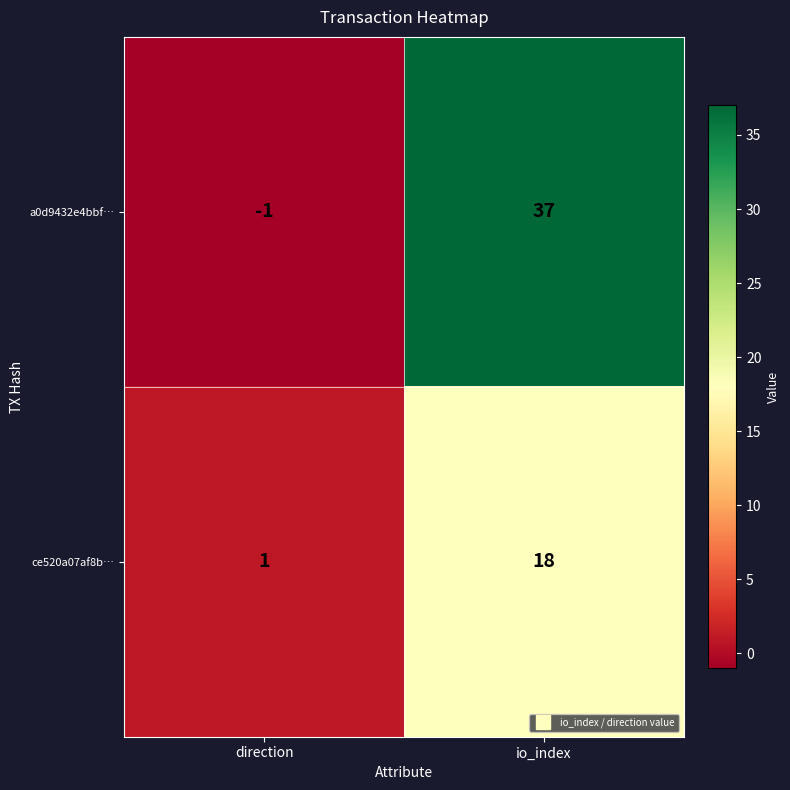

Where is a0d9432e4bbf… nearest to the value 18?

direction